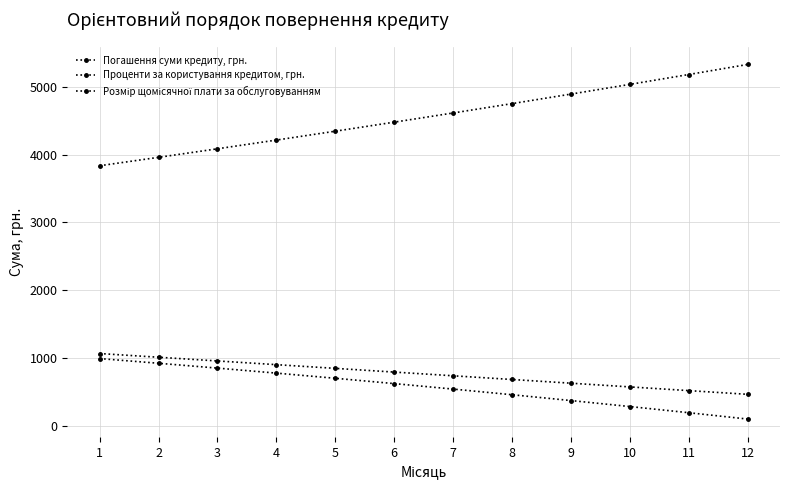

At which label does Погашення суми кредиту, грн. reach its peak?

12